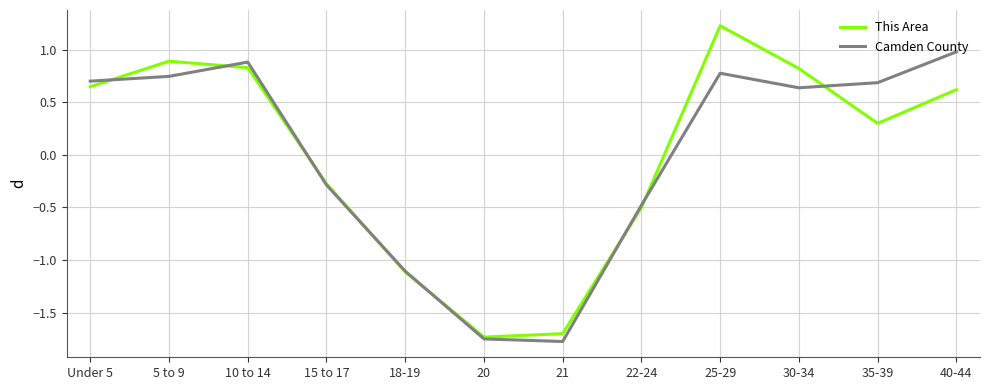

At which category is the sum across all series the highest?

25-29